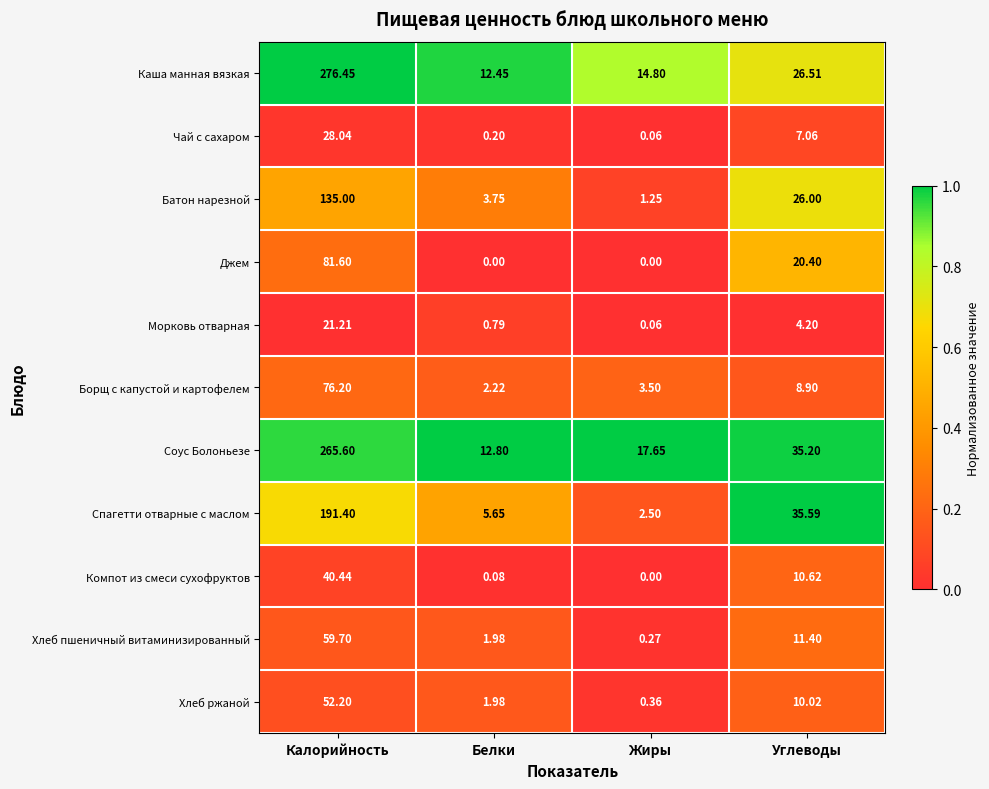

At which category is the sum across all series the highest?

Калорийность